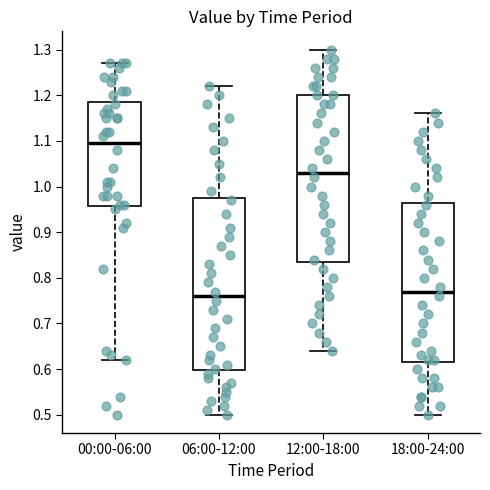

Where is the lower edge of the box for 00:00-06:00 on the y-axis? The values are not printed on the chart, so give them approximately, as read against the axis.

0.96